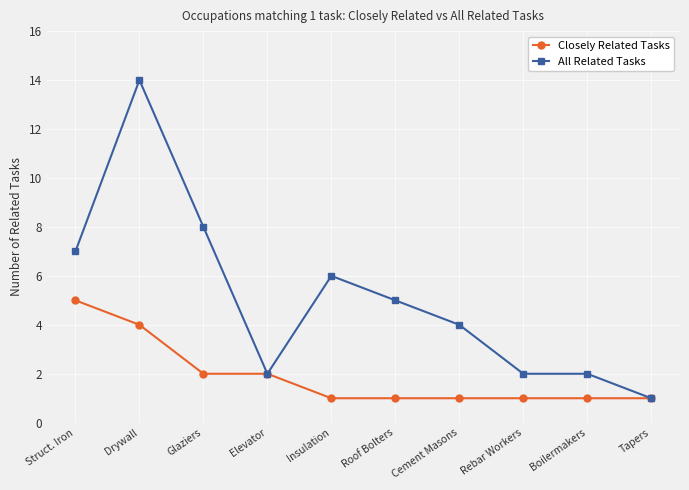

Reading left to right, transcribe all the data shown in this chart.

Closely Related Tasks: Struct. Iron=5	Drywall=4	Glaziers=2	Elevator=2	Insulation=1	Roof Bolters=1	Cement Masons=1	Rebar Workers=1	Boilermakers=1	Tapers=1
All Related Tasks: Struct. Iron=7	Drywall=14	Glaziers=8	Elevator=2	Insulation=6	Roof Bolters=5	Cement Masons=4	Rebar Workers=2	Boilermakers=2	Tapers=1